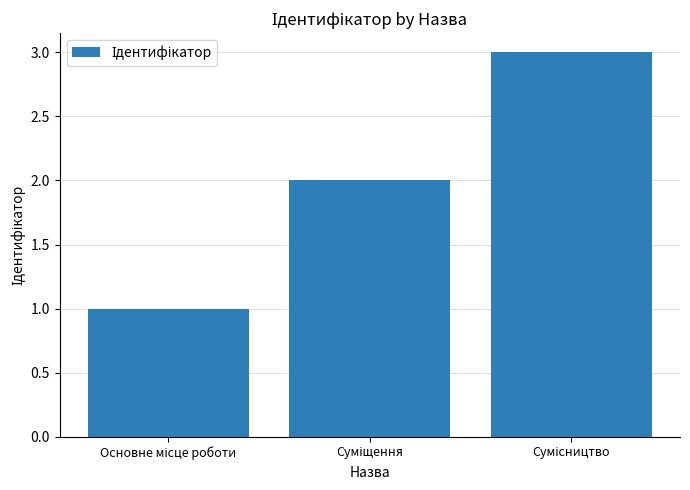

What is the greatest value displayed?

3